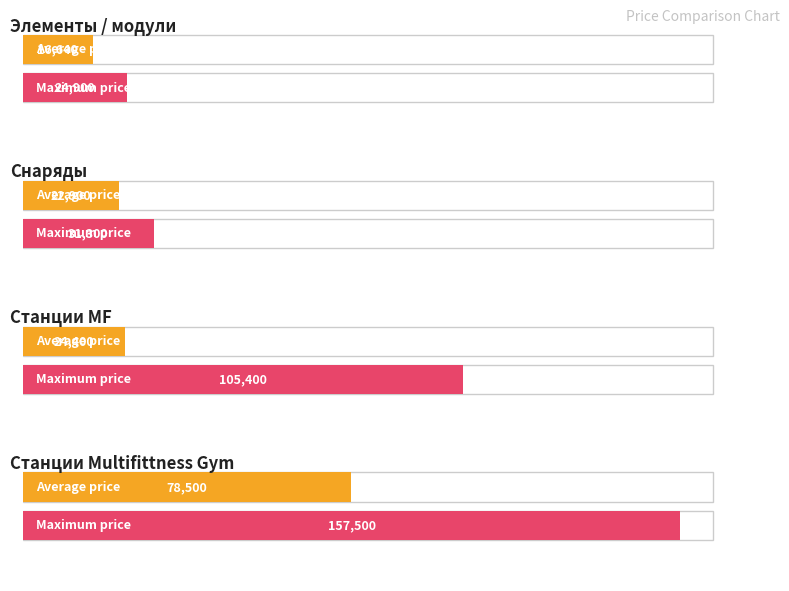

At which category is the sum across all series the highest?

Станции Multifittness Gym